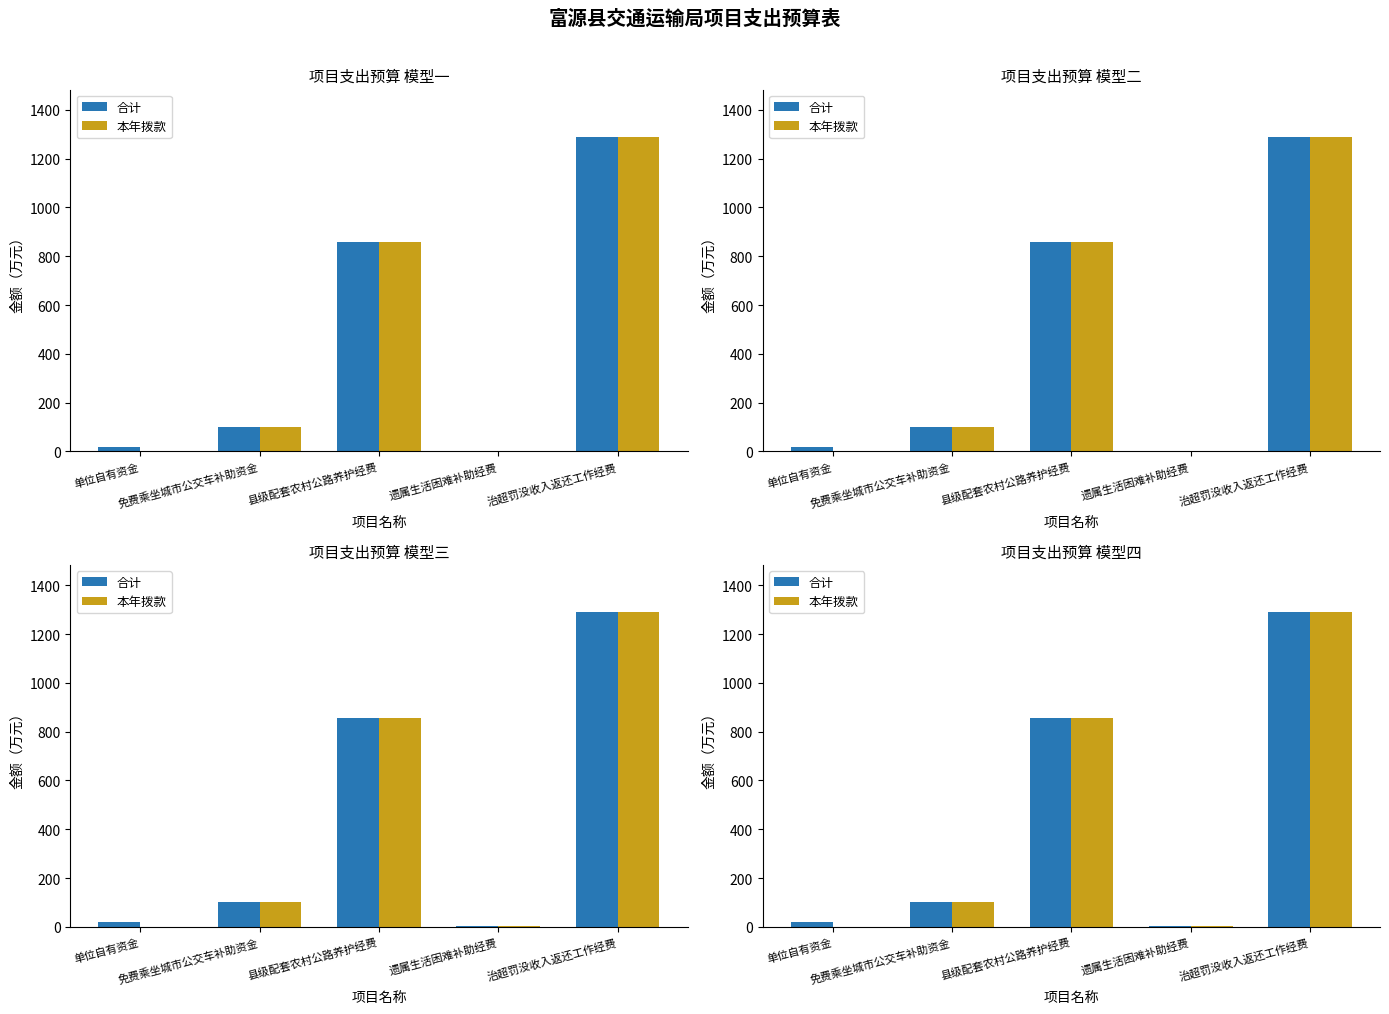

Rank the series by their maximum value, from lowest to highest.

合计, 本年拨款